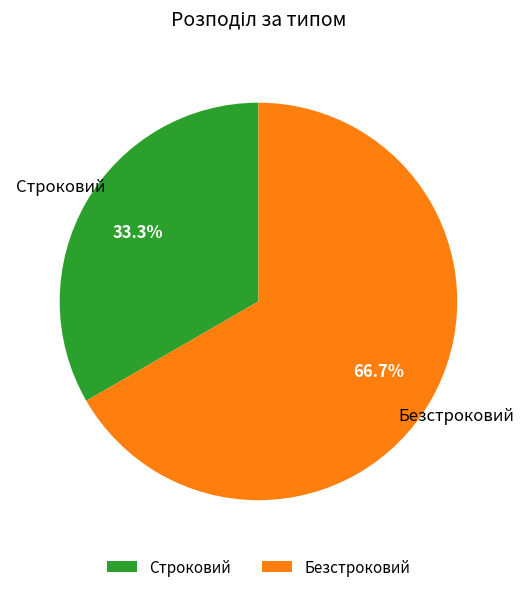

To the nearest percent, what is the average slice percentage?

50%